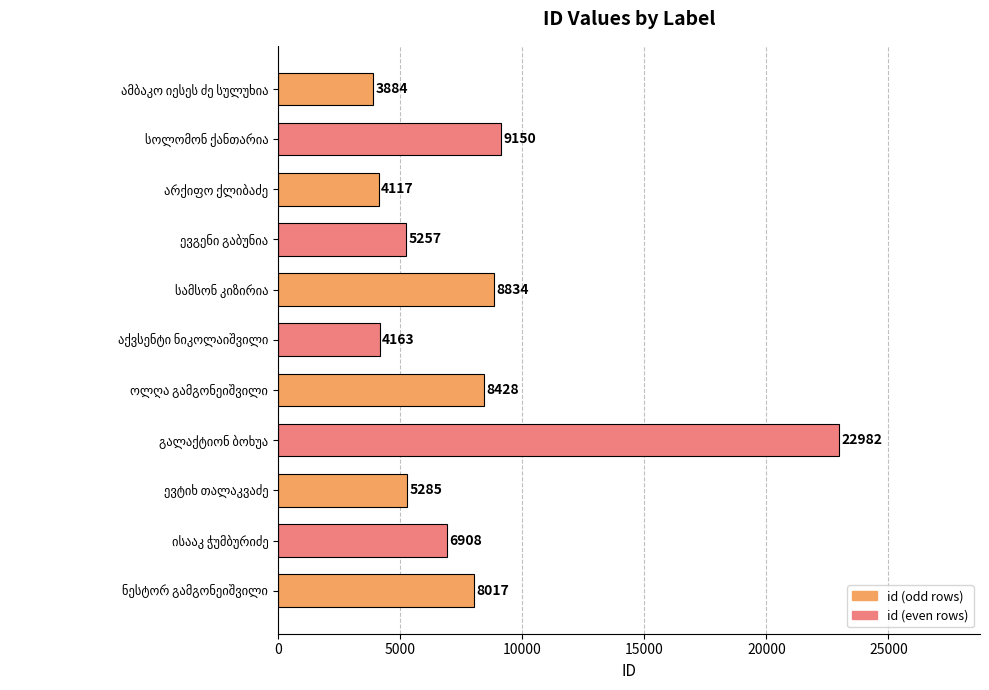

What is the sum of all values?

87025